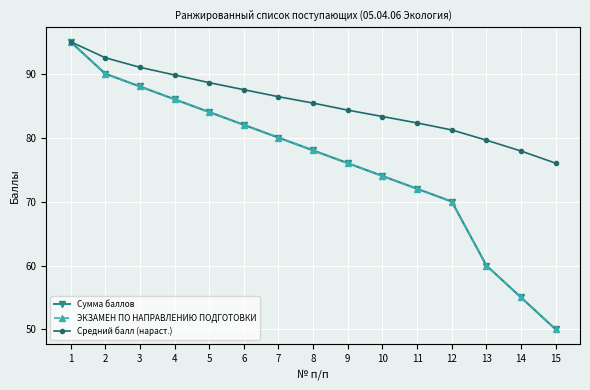

Between 4 and 14, which series saw the biggest shift?

Сумма баллов